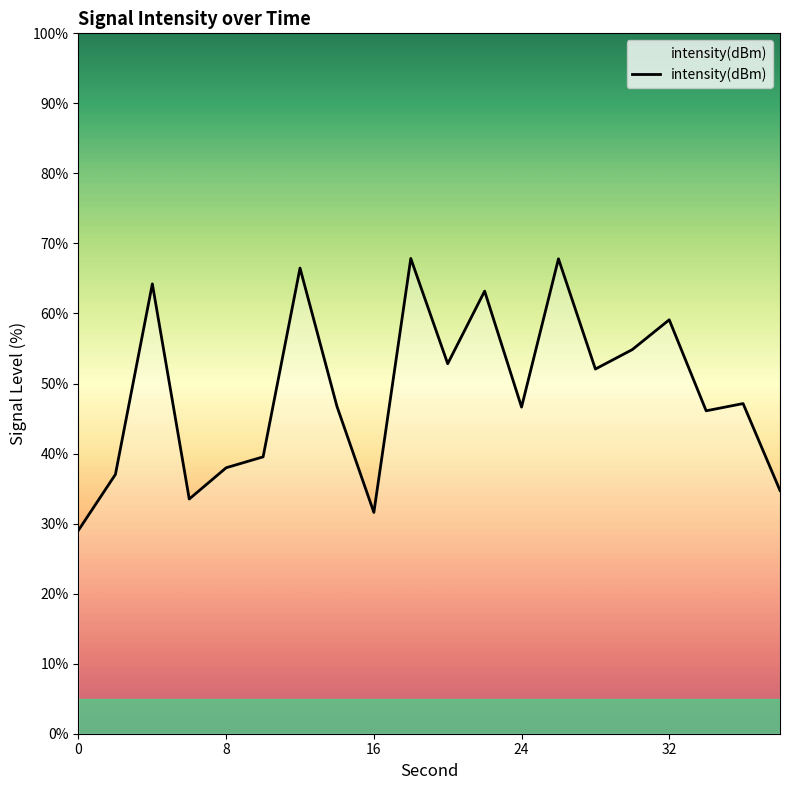

What is the maximum value shown in the chart?

67.9